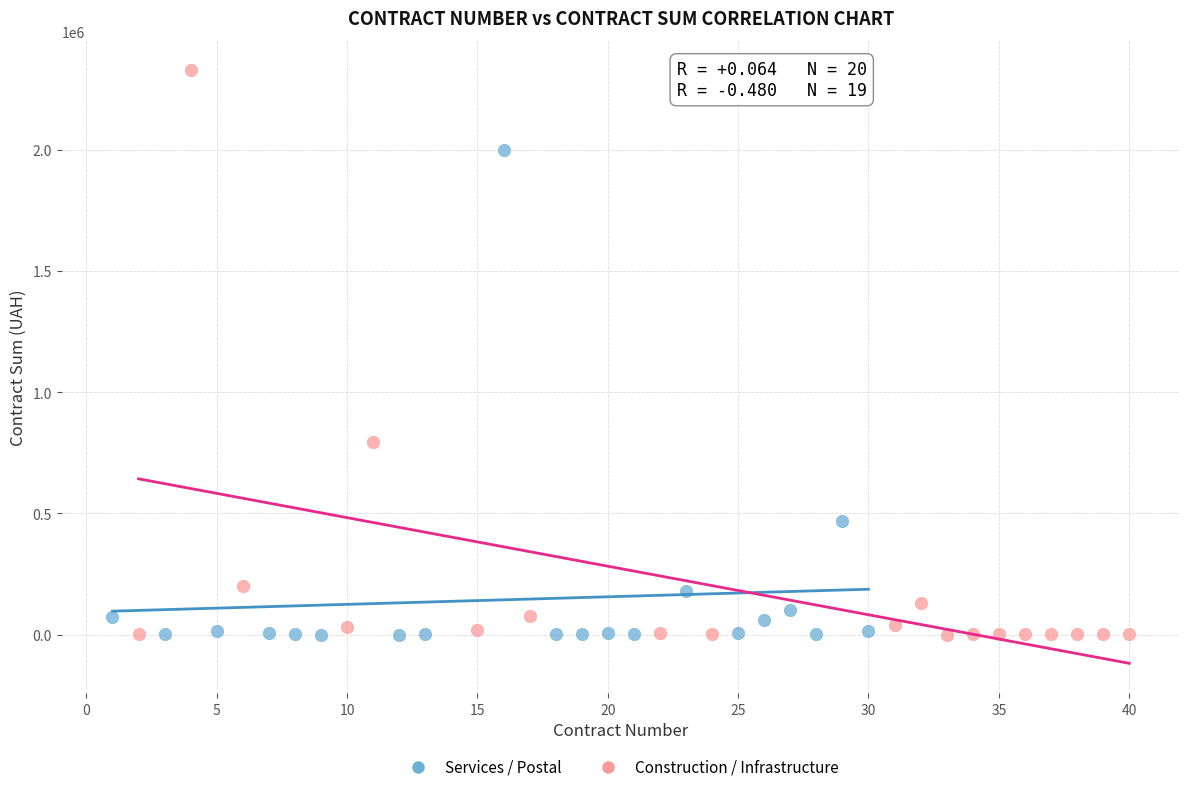

Which series has the largest Y range (max minus min)?

Construction / Infrastructure